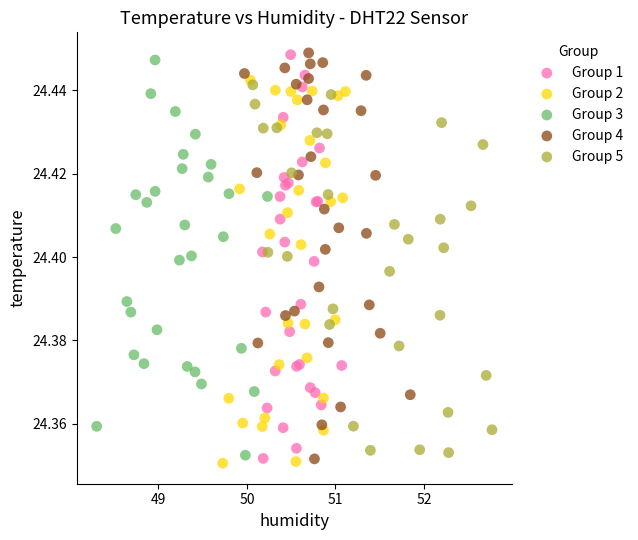

What are all the series names shown in the legend?

Group 1, Group 2, Group 3, Group 4, Group 5